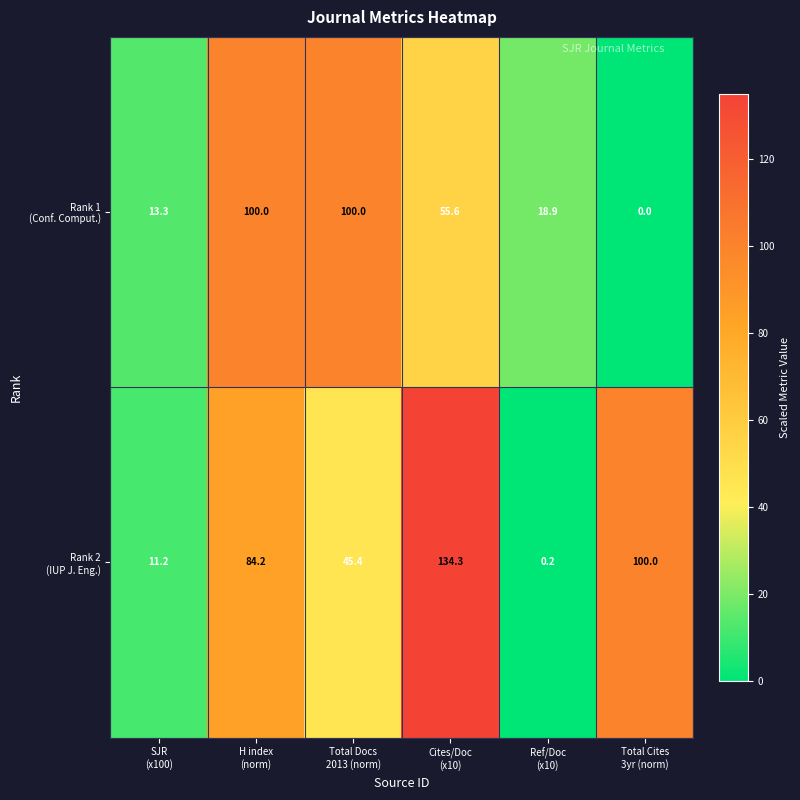

What is the maximum value shown in the chart?

134.3